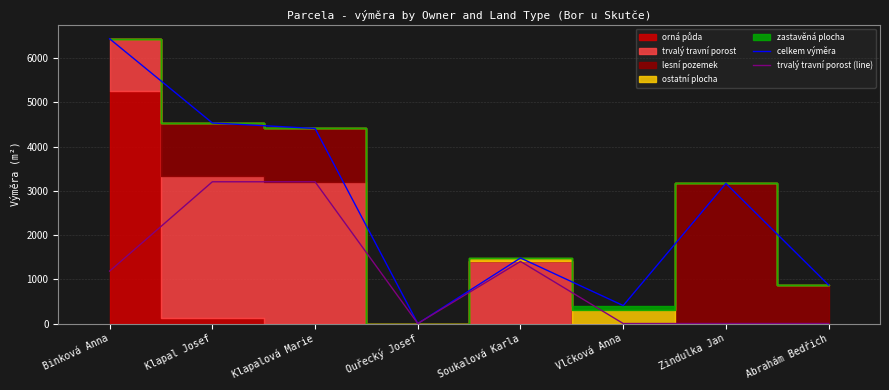

Where does the celkem výměra series first go above 3168?

Binková Anna